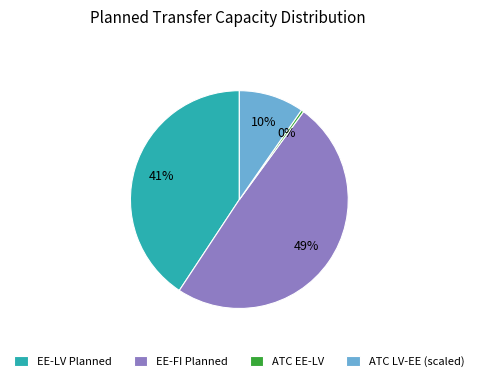

Which slice is the largest?

EE-FI Planned